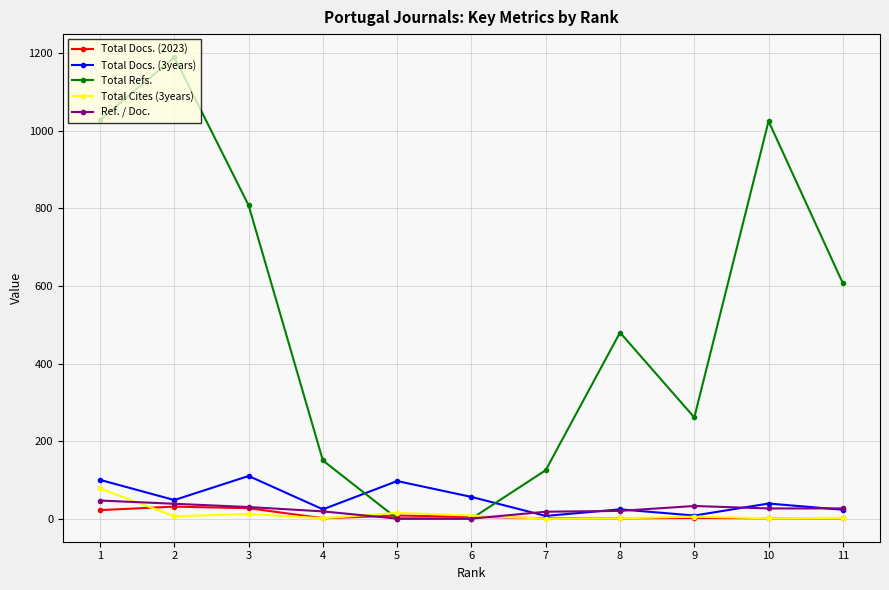

At how many categories does at least one series exceed 765?

4